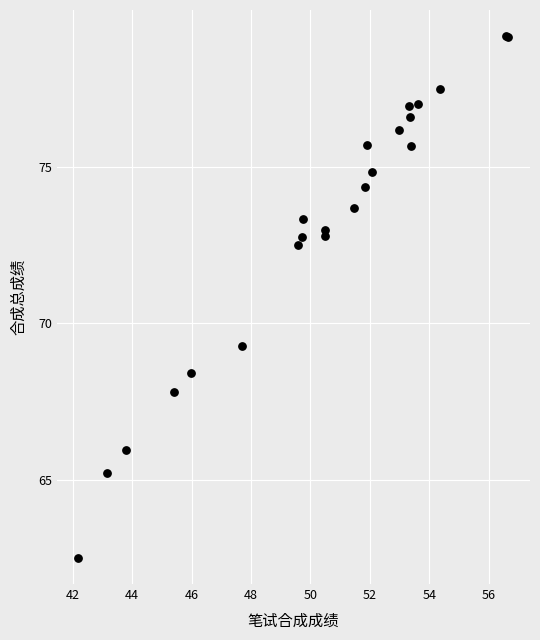

What Y value in the scatter plot is closest to 70?

69.3